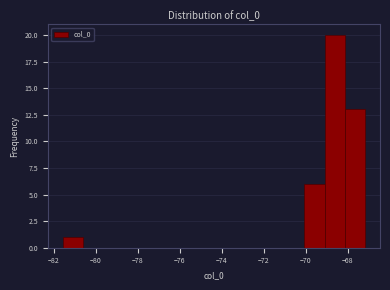

Reading left to right, transcribe this chart: for each bar, give the range it covers on the x-axis and its height. Neither the bar edges nor the heights are printed on the chart, so give them approximately, as read against the axes.

-81.6 to -80.6: 1
-80.6 to -79.6: 0
-79.6 to -78.6: 0
-78.6 to -77.8: 0
-77.8 to -76.8: 0
-76.8 to -75.8: 0
-75.8 to -74.8: 0
-74.8 to -73.8: 0
-73.8 to -73.0: 0
-73.0 to -72.0: 0
-72.0 to -71.0: 0
-71.0 to -70.0: 0
-70.0 to -69.0: 6
-69.0 to -68.2: 20
-68.2 to -67.2: 13